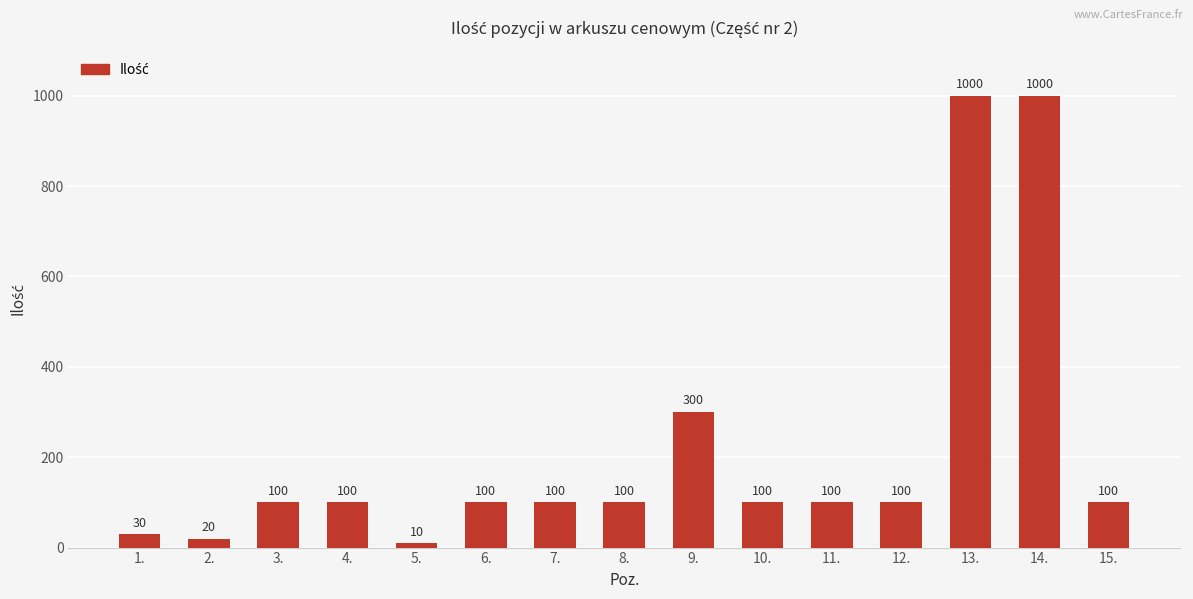

What is the minimum value shown in the chart?

10